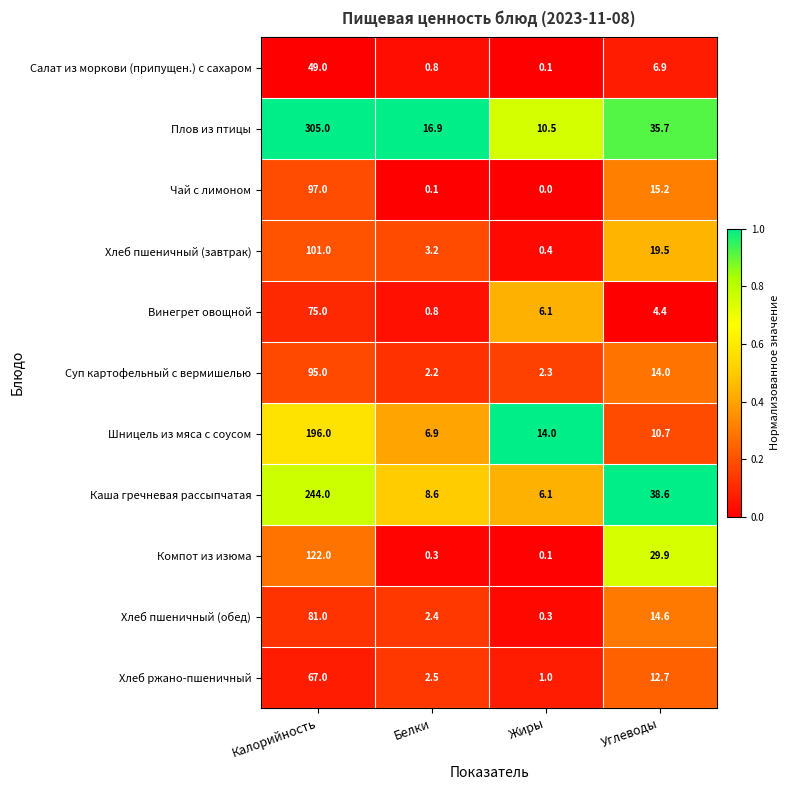

What is the difference between the maximum and second lowest values in the Компот из изюма series?

121.7